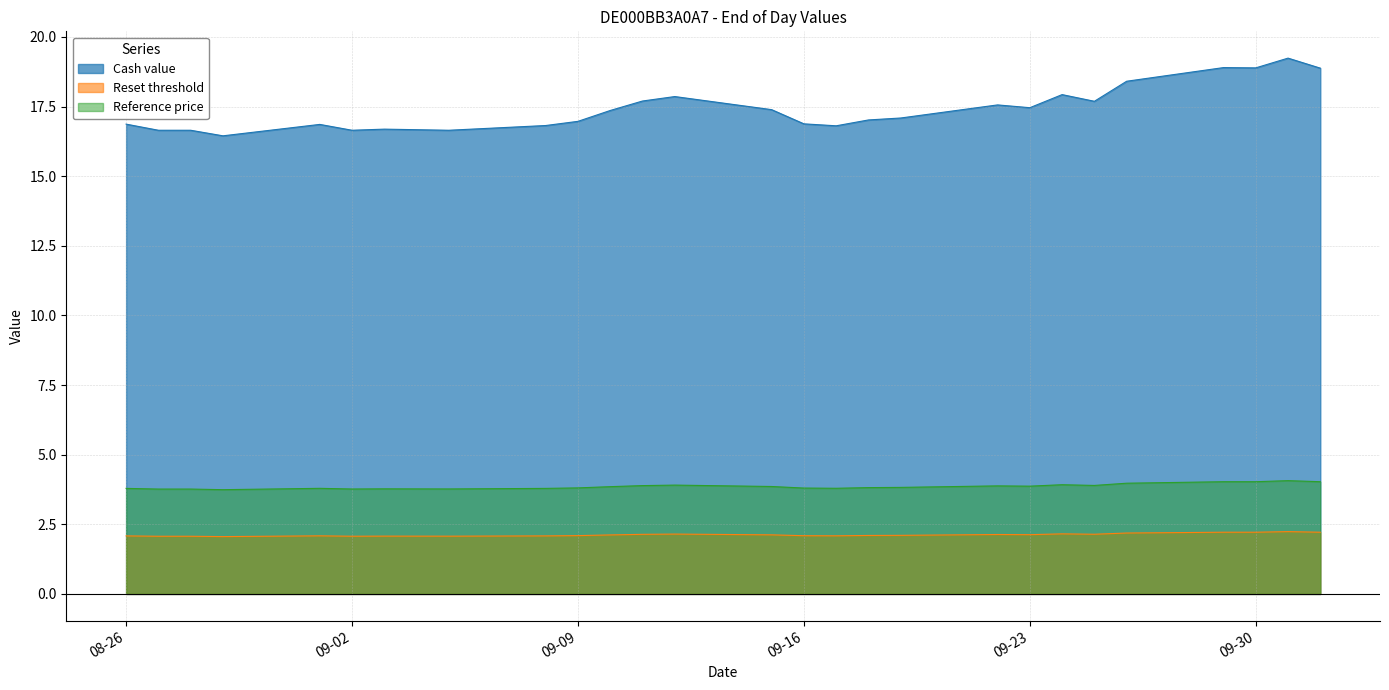

At which category is the sum across all series the highest?

2025-10-01